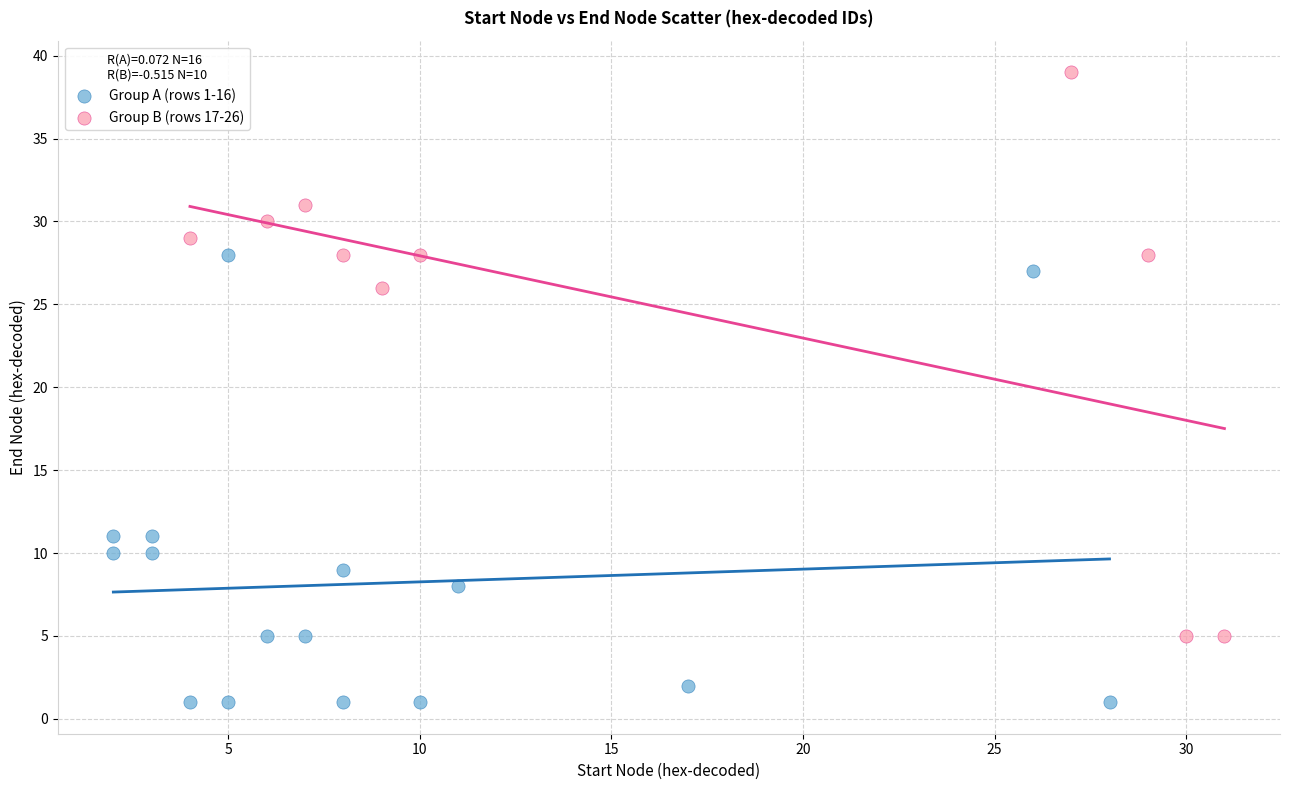

Which series reaches the minimum Y coordinate?

Group A (rows 1-16)